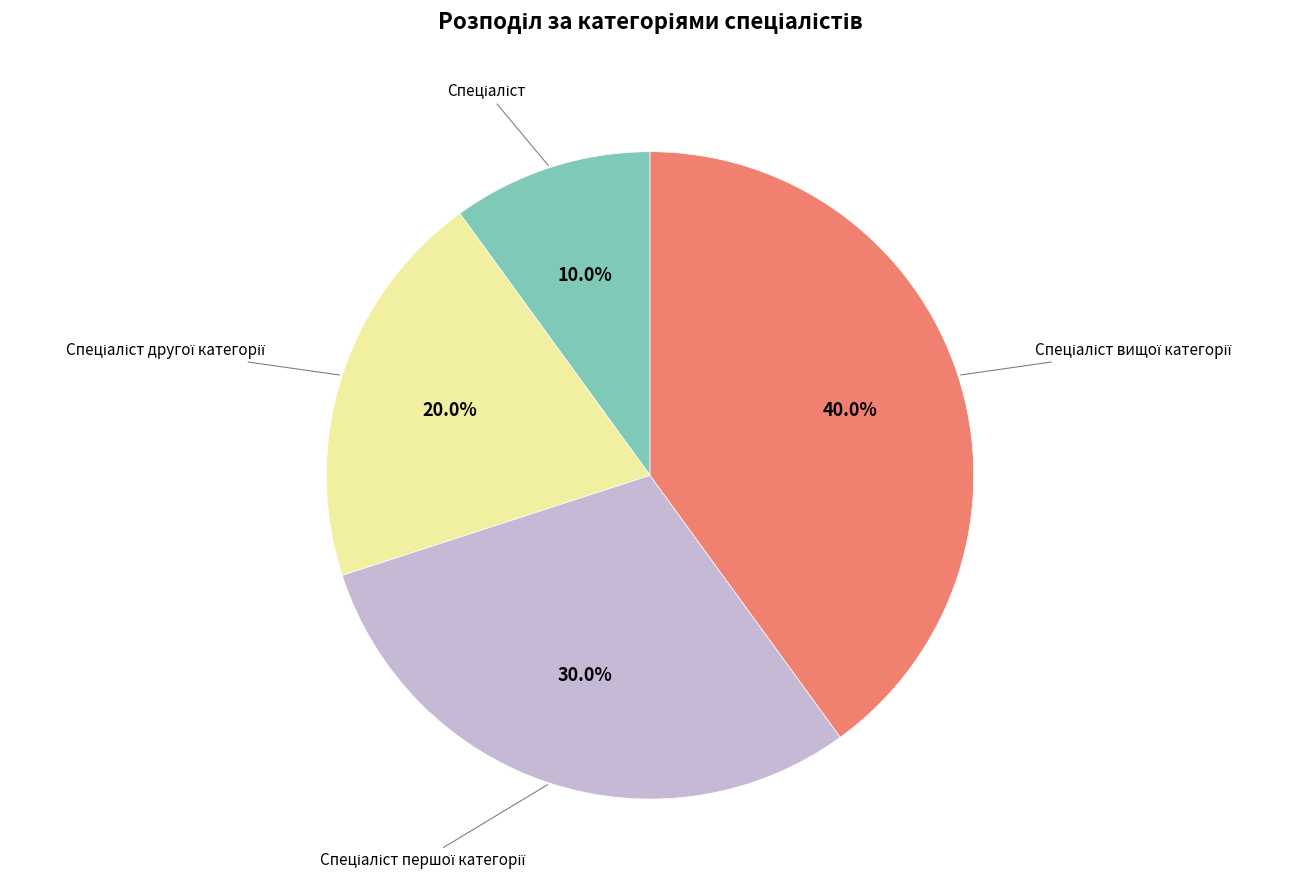

Does any single category account for the majority?

No